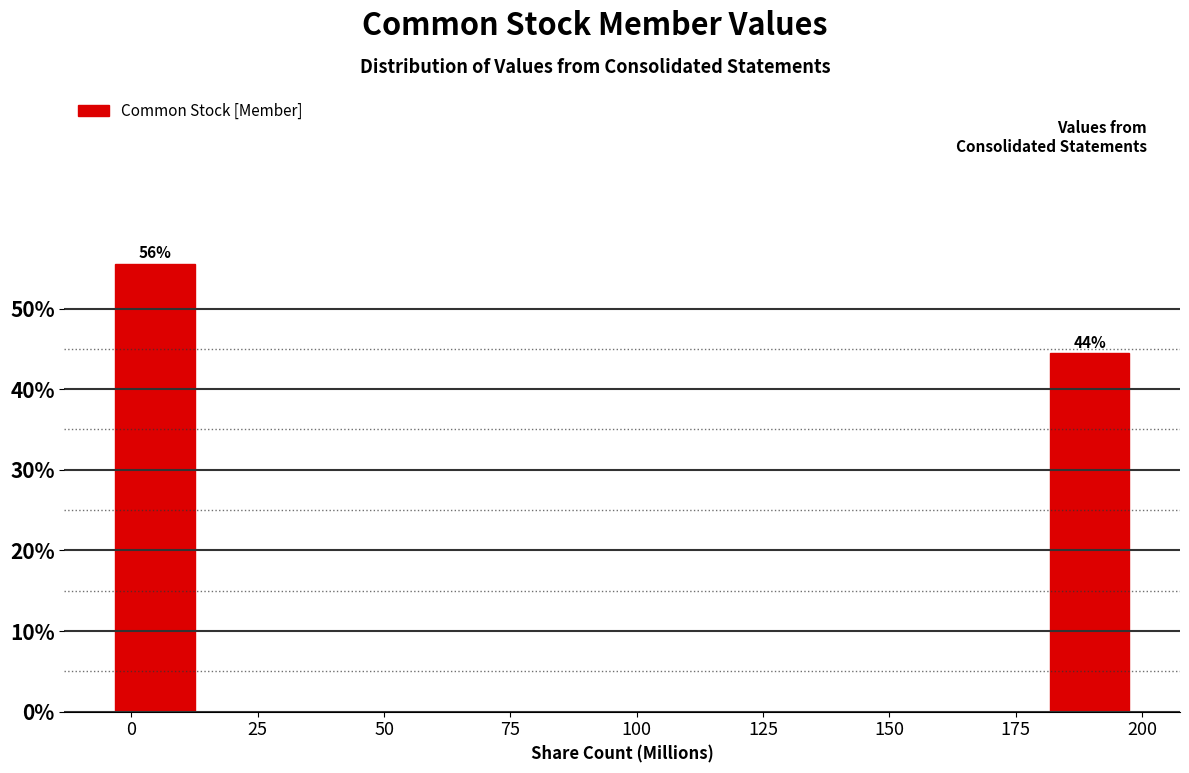

Read against the x-axis, roughly where is the centre of the tallest bar?

5